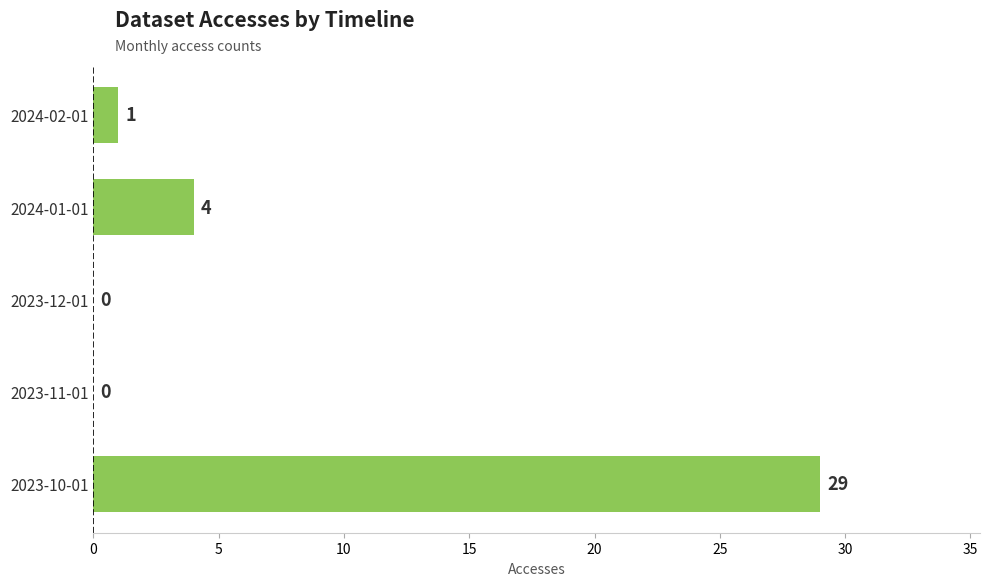

Reading top to bottom, what are all the values shown in this chart?

2024-02-01=1	2024-01-01=4	2023-12-01=0	2023-11-01=0	2023-10-01=29